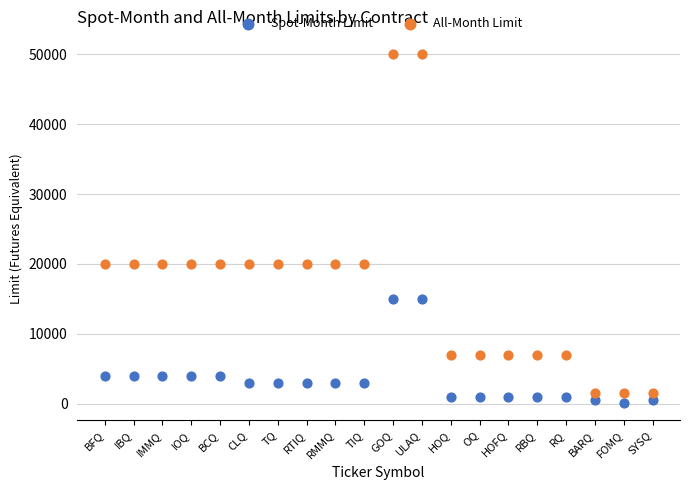

What are all the series names shown in the legend?

Spot-Month Limit, All-Month Limit